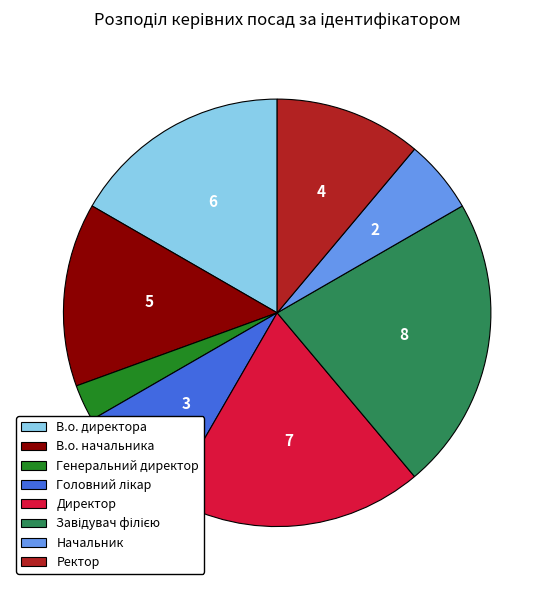

Which slice is the smallest?

Генеральний директор